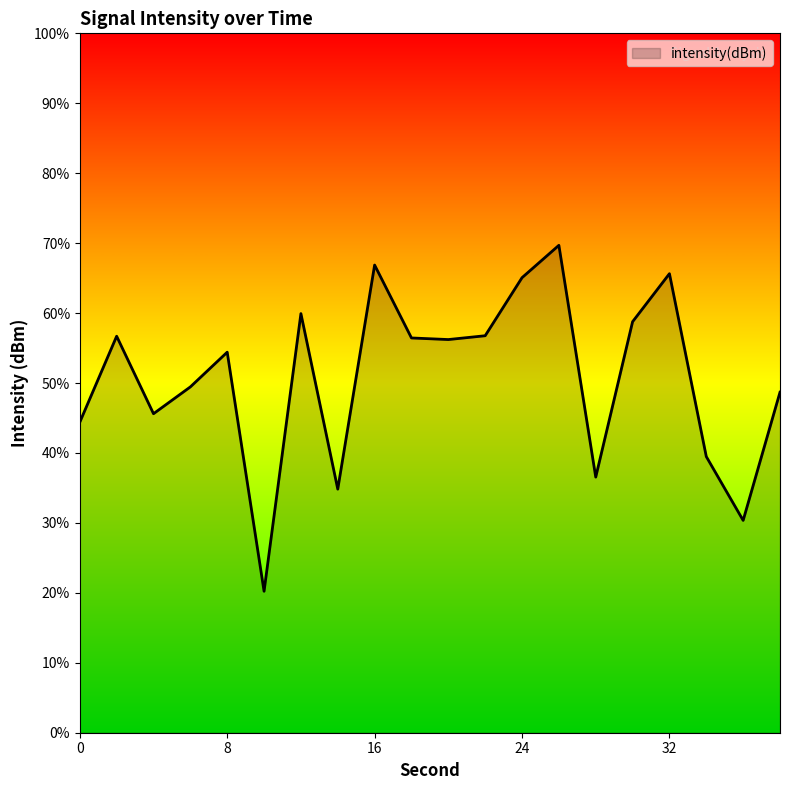

Does the chart display data point markers on the line(s)?

No